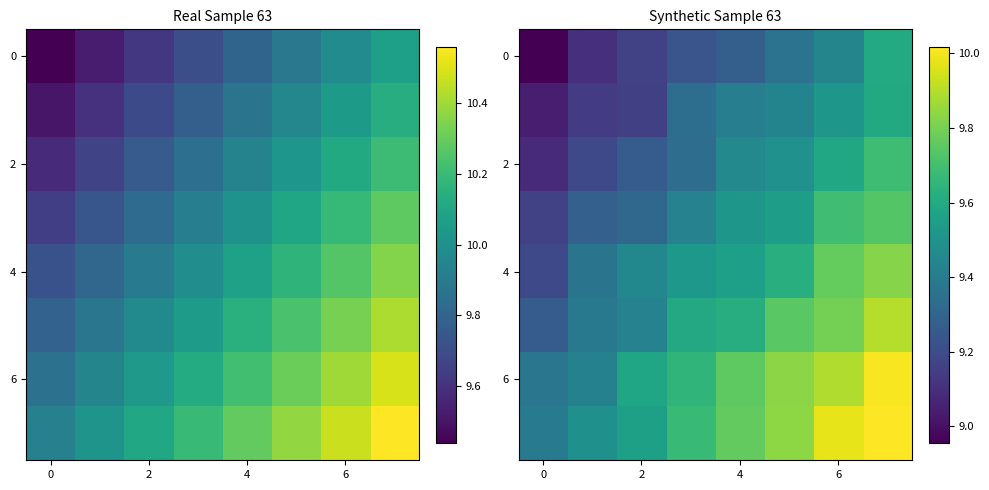

What is the approximate value of 2 at 4?

9.5